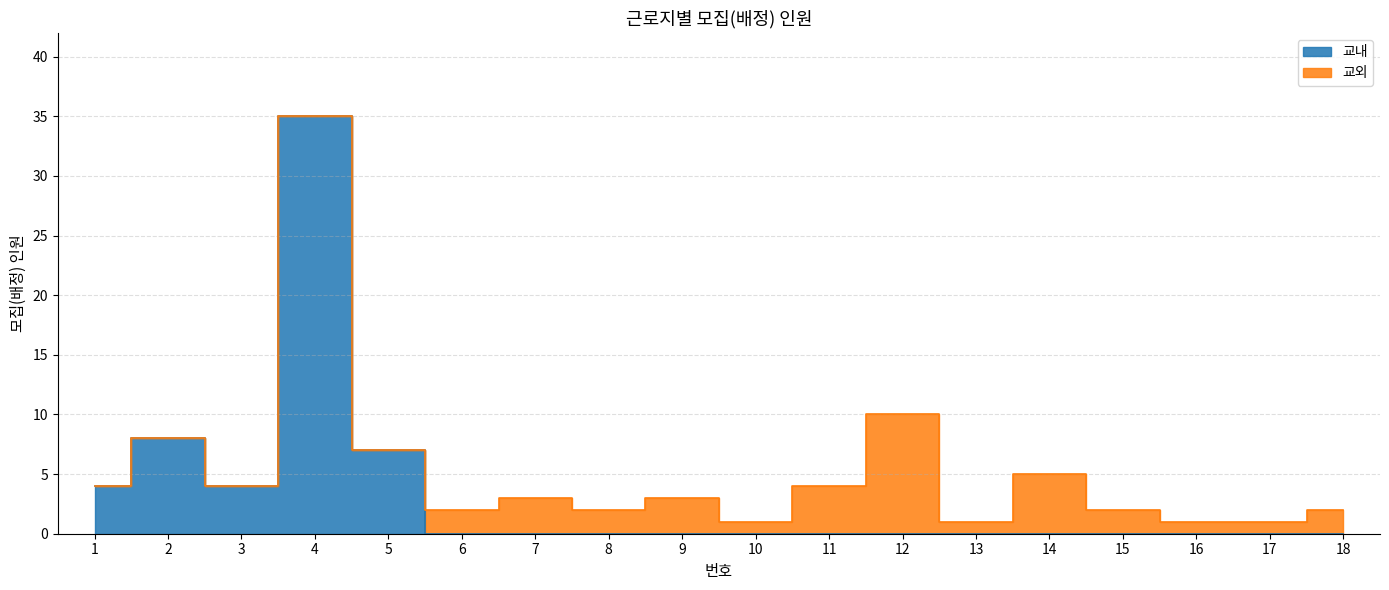

True or false: the data shows 18 at 14.

False